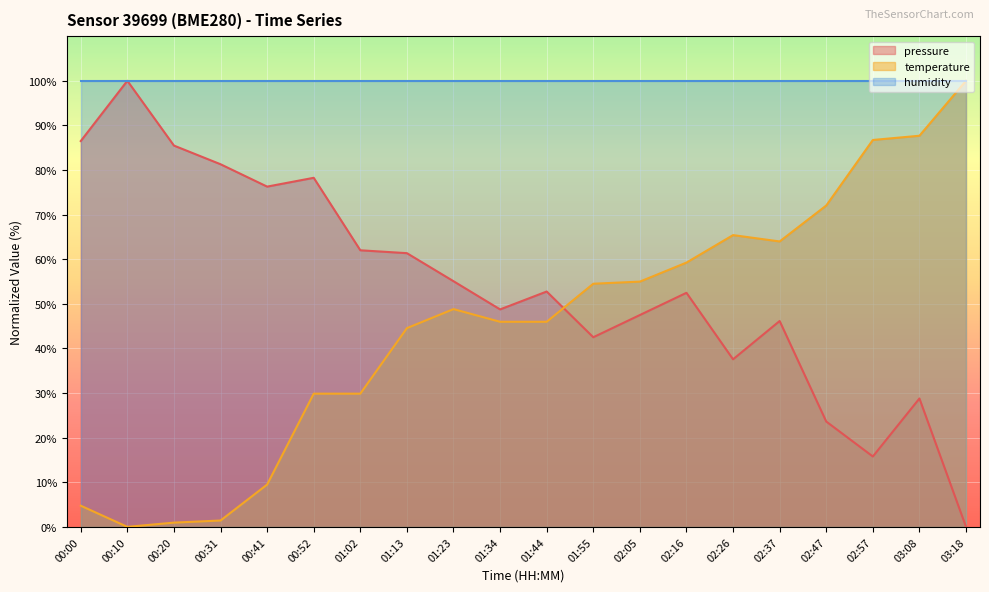

At 02:26, list the series in order from largest to smallest.

humidity, temperature, pressure